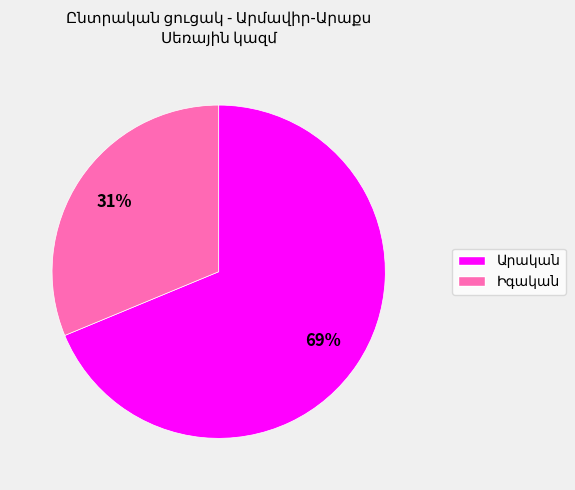

Does any single category account for the majority?

Yes